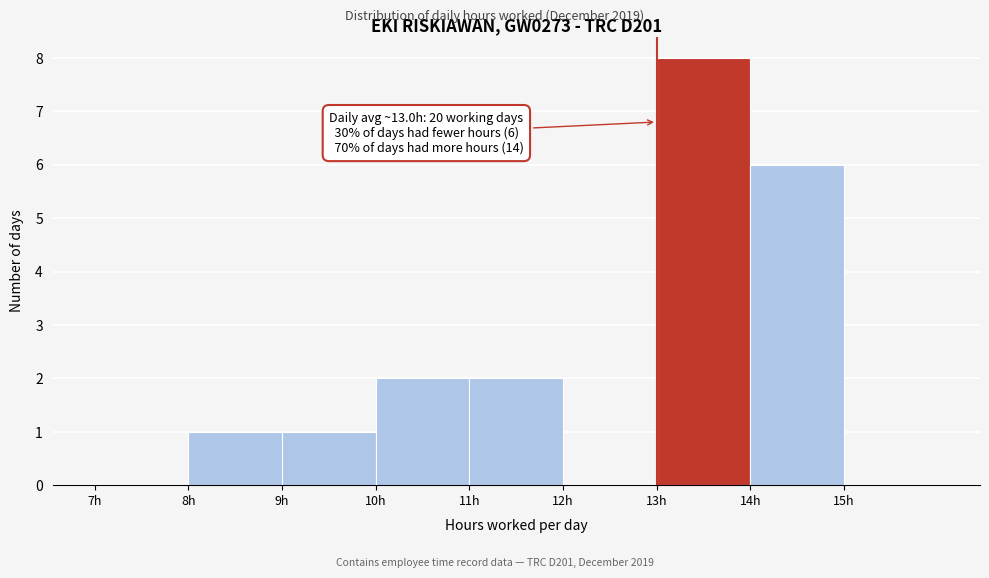

Which range on the x-axis has the tallest bar?

13 to 14